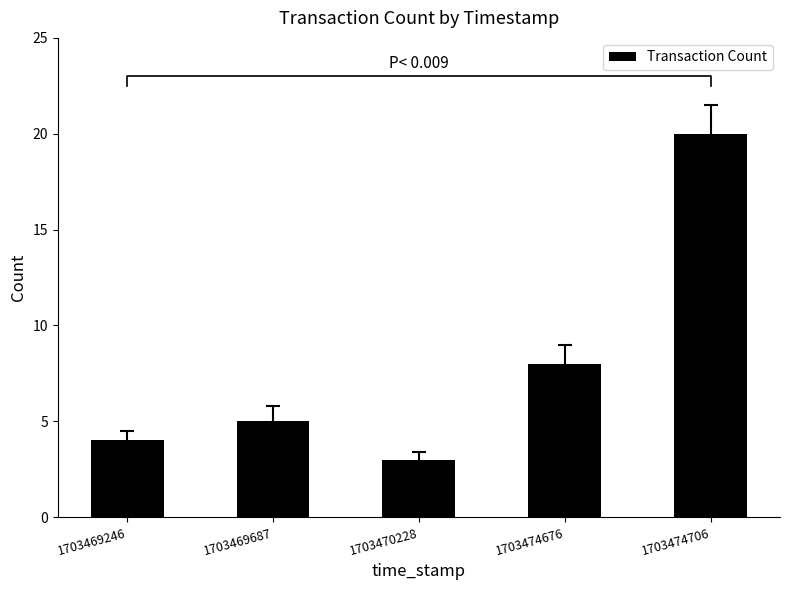

Which has a higher value, 1703470228 or 1703474706?

1703474706